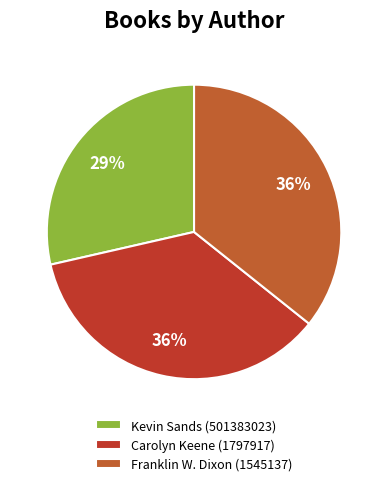

How many slices are in this pie chart?

3